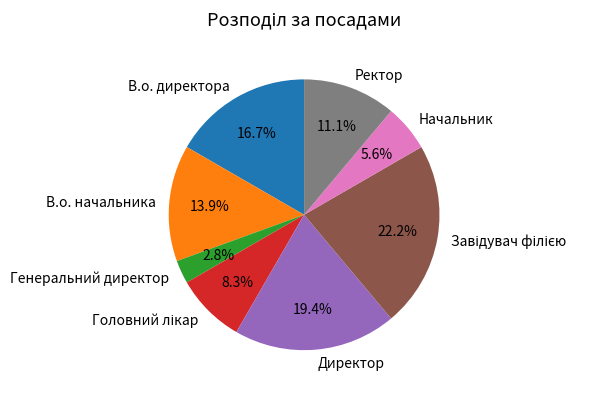

Between В.о. директора and Ректор, which is larger?

В.о. директора